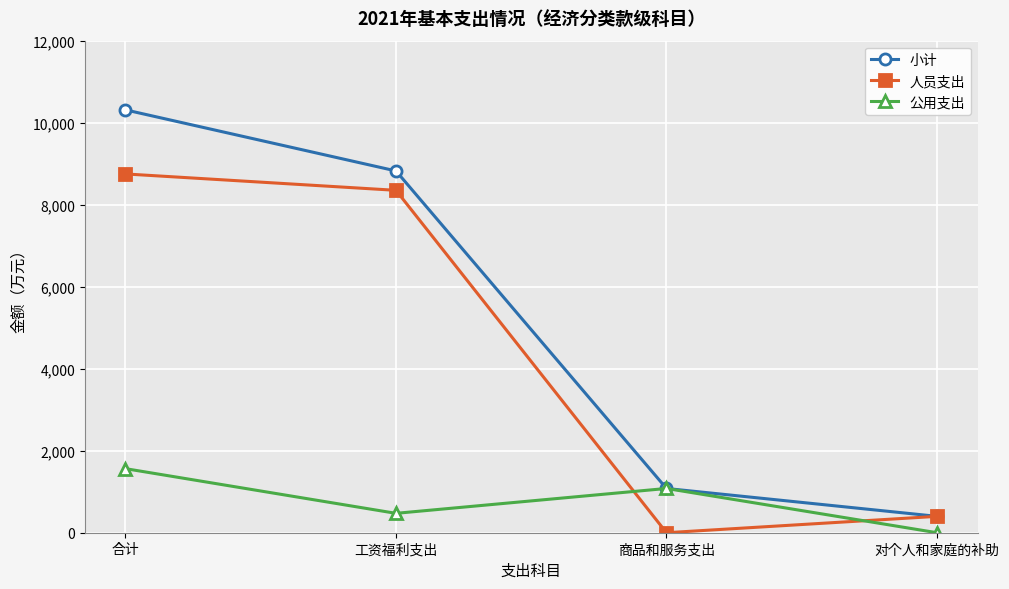

What is the value of the 小计 point at the 1st from the left?

10312.2